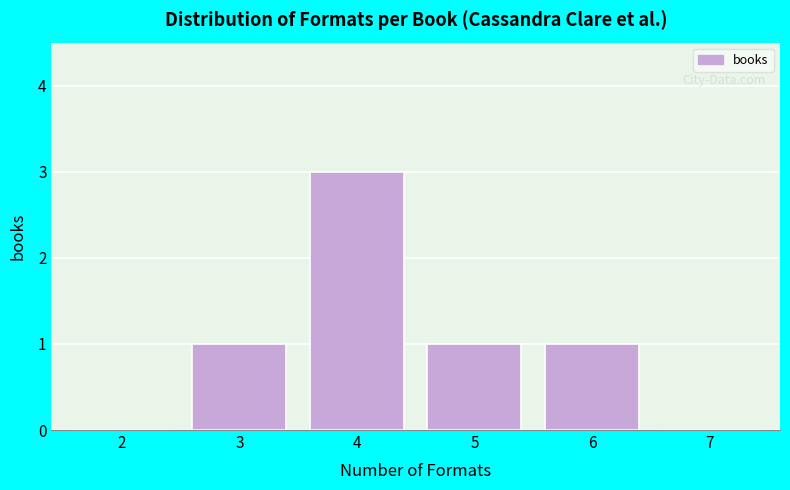

Reading left to right, list all the values displayed in this chart.

2=0	3=1	4=3	5=1	6=1	7=0